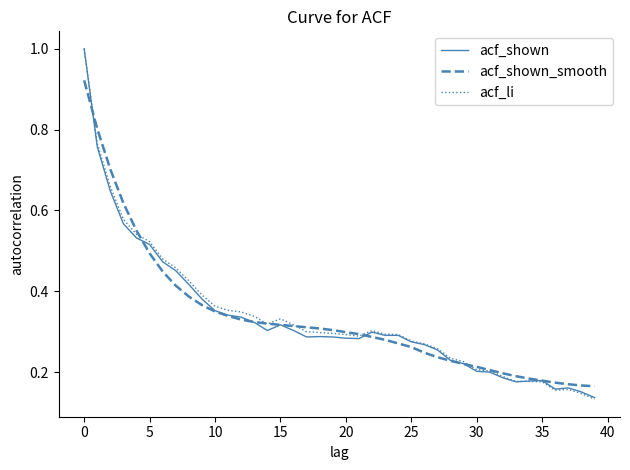

What is the greatest value displayed?

1.0